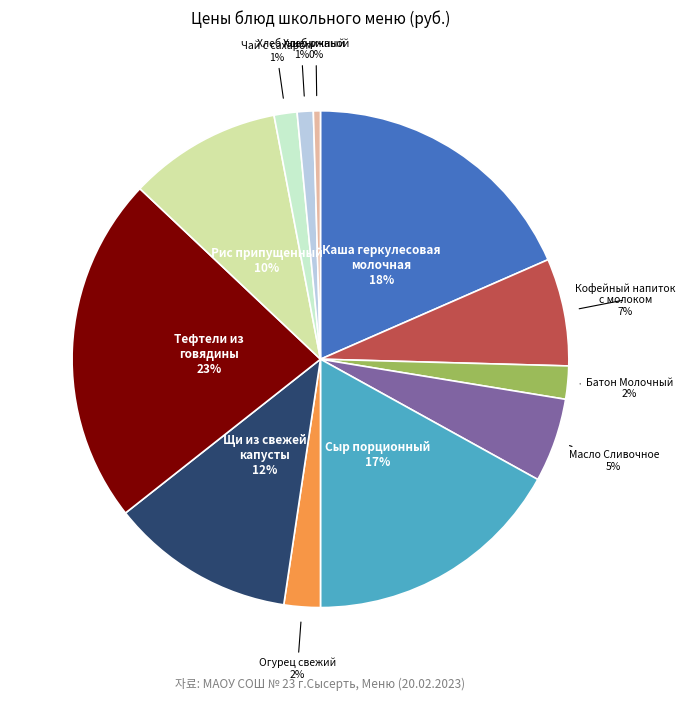

How many slices are in this pie chart?

12